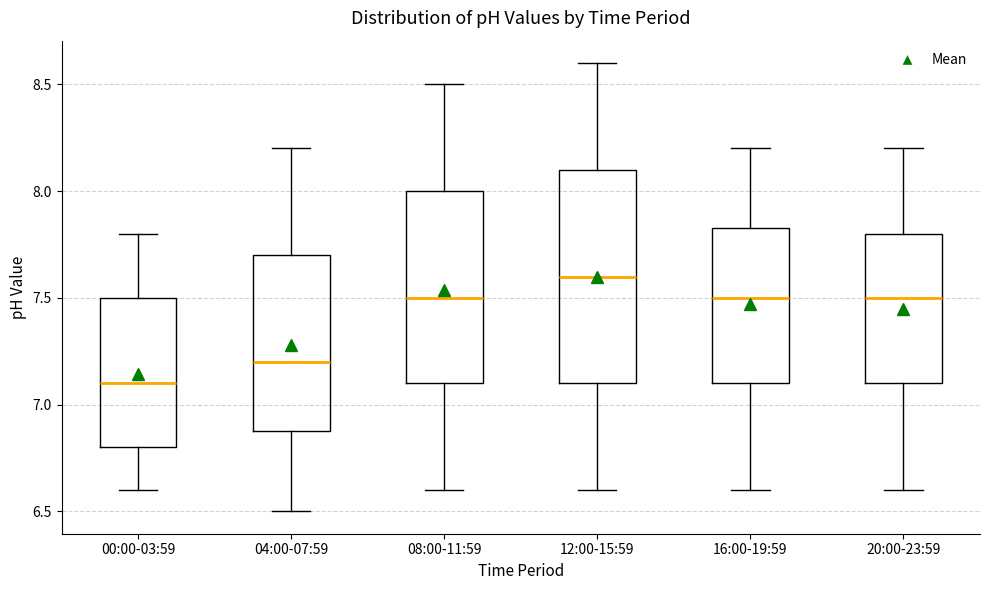

Reading left to right, transcribe this box plot: for each box, give where its median line is, the range the box spans, and where its two whiskers end, as read against the y-axis. The values are not printed on the chart, so give them approximately, as read against the axis.

00:00-03:59: median 7.10, box 6.80 to 7.50, whiskers 6.60 to 7.80
04:00-07:59: median 7.20, box 6.90 to 7.70, whiskers 6.50 to 8.20
08:00-11:59: median 7.50, box 7.10 to 8.00, whiskers 6.60 to 8.50
12:00-15:59: median 7.60, box 7.10 to 8.10, whiskers 6.60 to 8.60
16:00-19:59: median 7.50, box 7.10 to 7.85, whiskers 6.60 to 8.20
20:00-23:59: median 7.50, box 7.10 to 7.80, whiskers 6.60 to 8.20